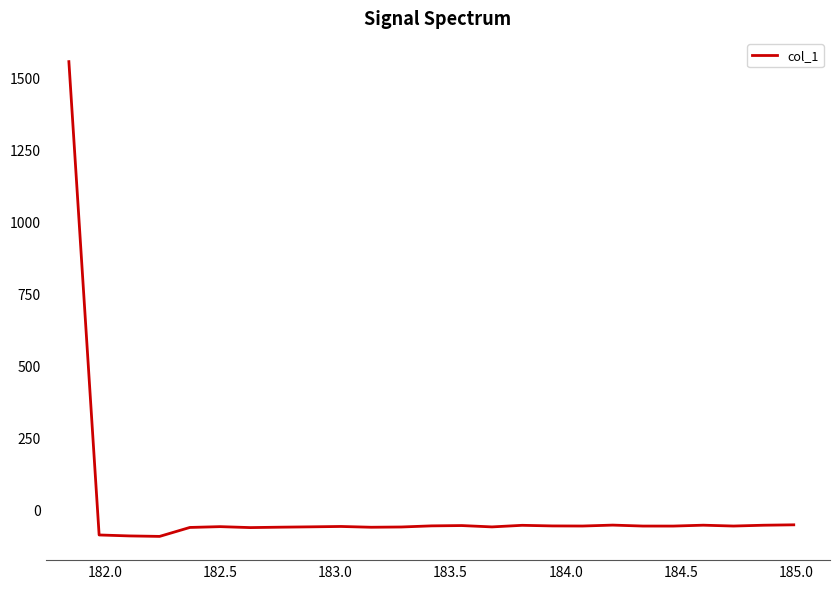

What is the difference between the maximum and minimum values?

1649.1